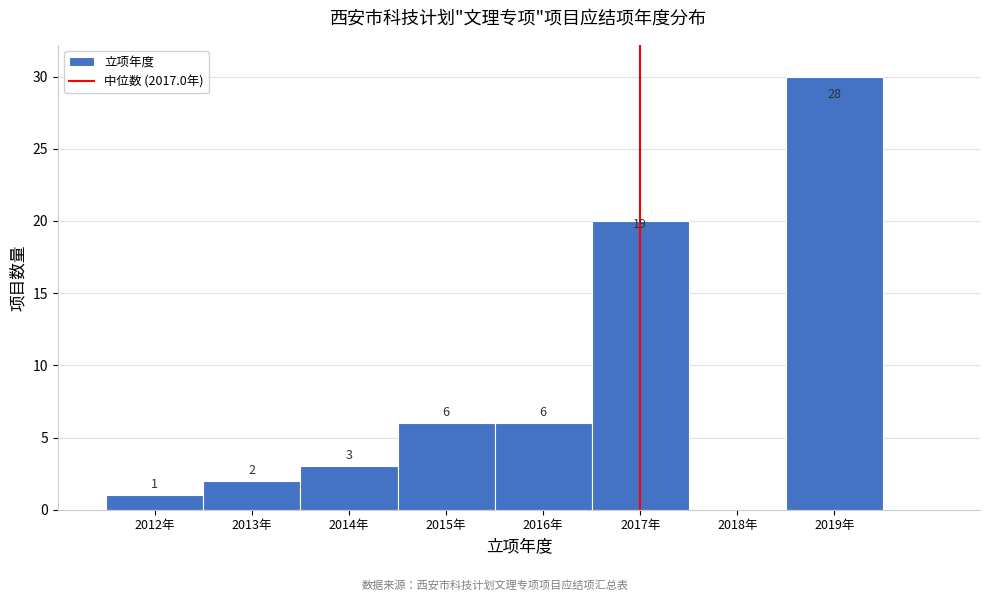

Which range on the x-axis has the tallest bar?

2018.5 to 2019.5